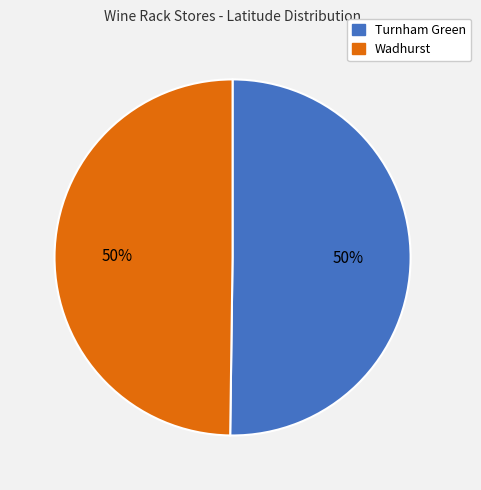

To the nearest percent, what is the average slice percentage?

50%